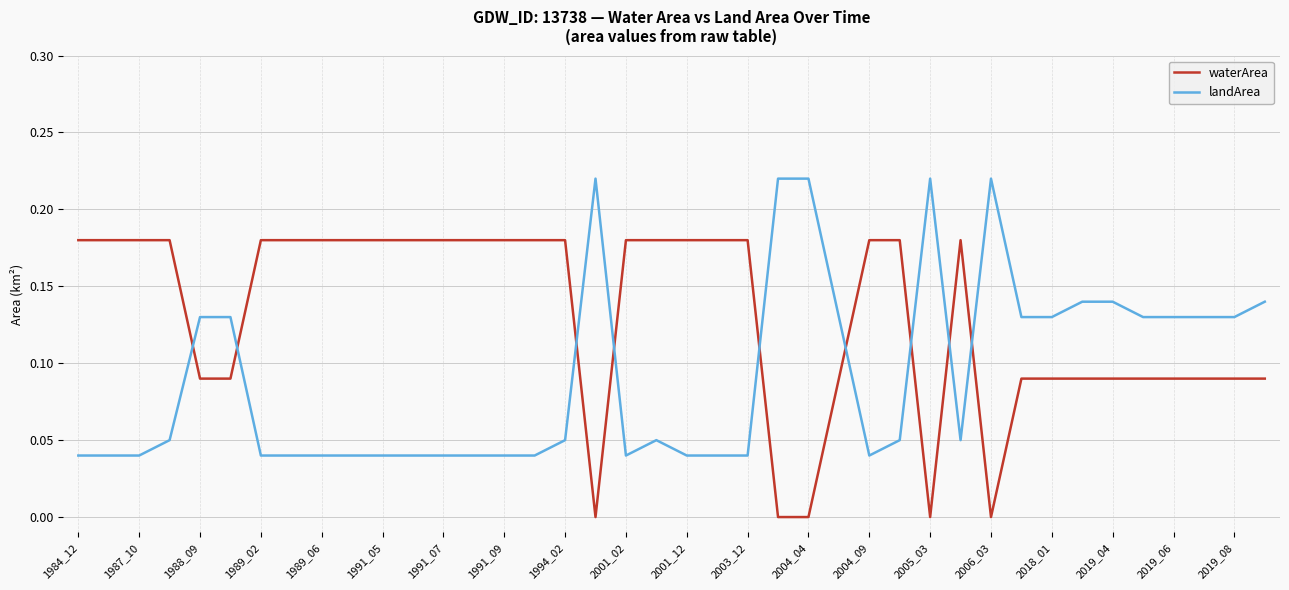

Which series has the largest total across all categories?

waterArea